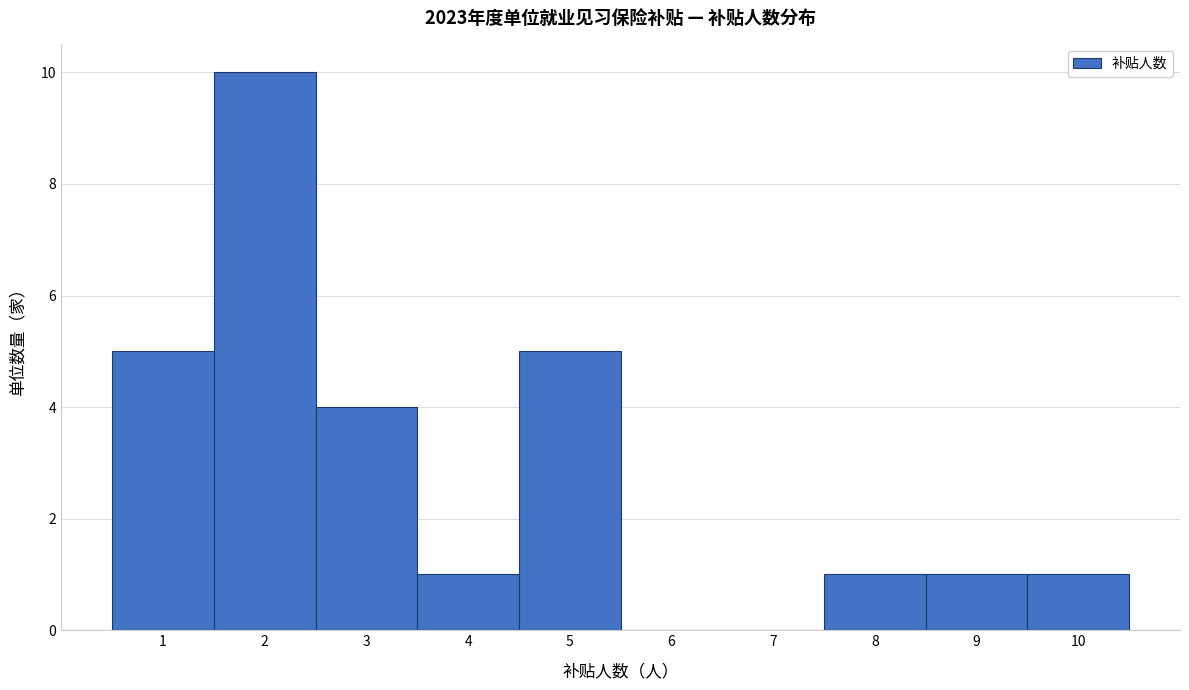

Reading left to right, list every bar in this chart as the range it spans on the x-axis followed by its height. The values are not printed on the chart, so give them approximately, as read against the axis.

0.5 to 1.5: 5
1.5 to 2.5: 10
2.5 to 3.5: 4
3.5 to 4.5: 1
4.5 to 5.5: 5
5.5 to 6.5: 0
6.5 to 7.5: 0
7.5 to 8.5: 1
8.5 to 9.5: 1
9.5 to 10.5: 1